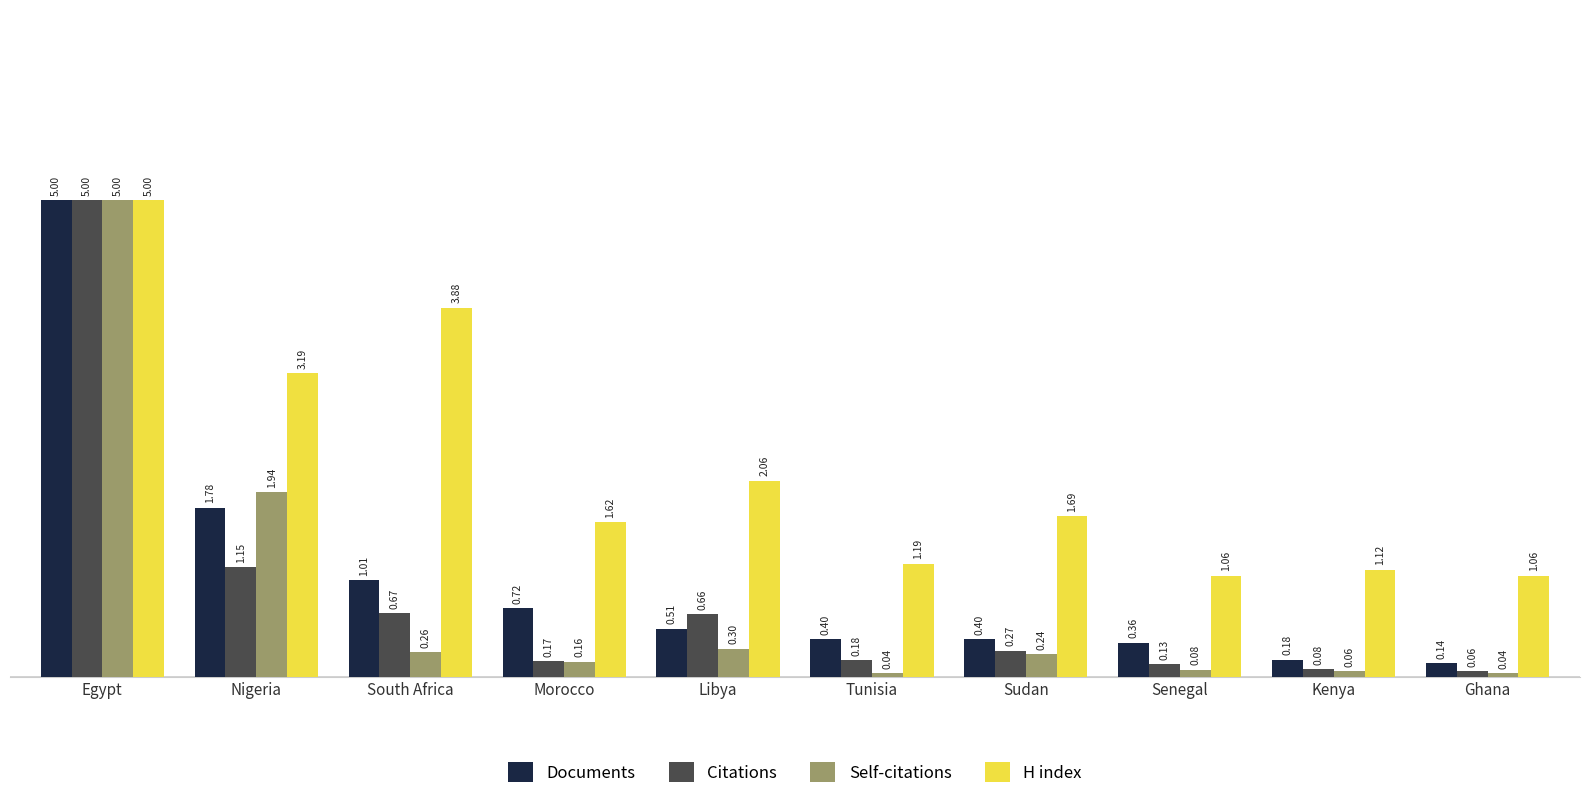

How many groups of bars are there?

10